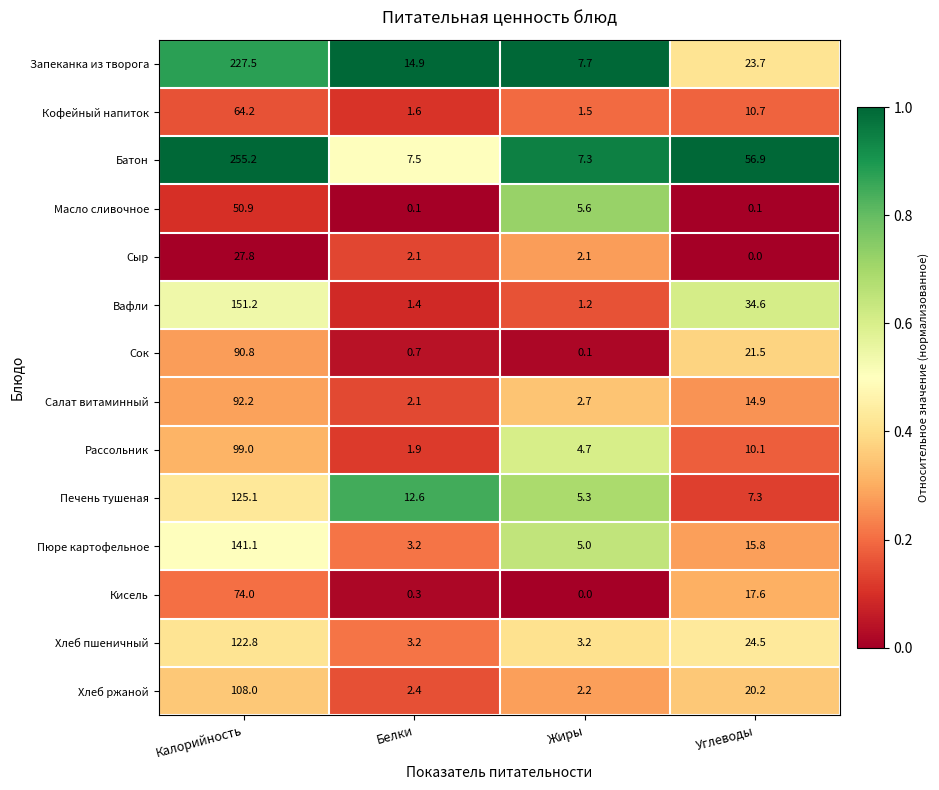

What is the difference between the second highest and second lowest values in the Масло сливочное series?

5.5